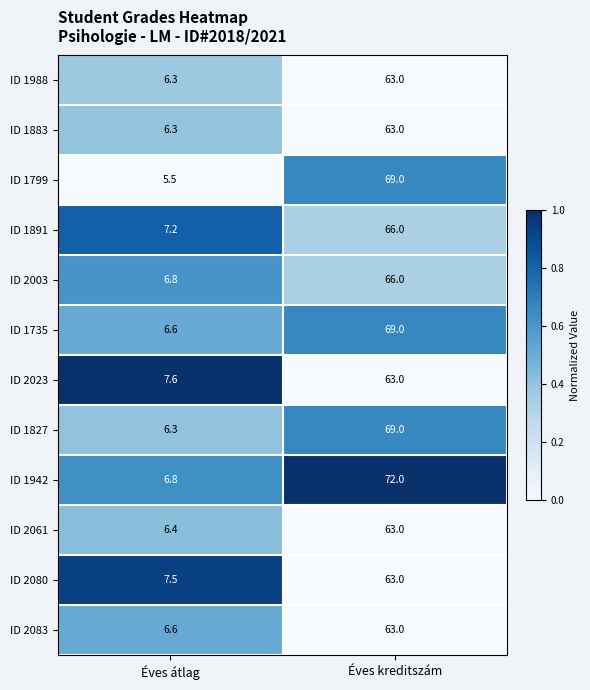

Is it true that ID 1883 equals 6.3 at Éves átlag?

True